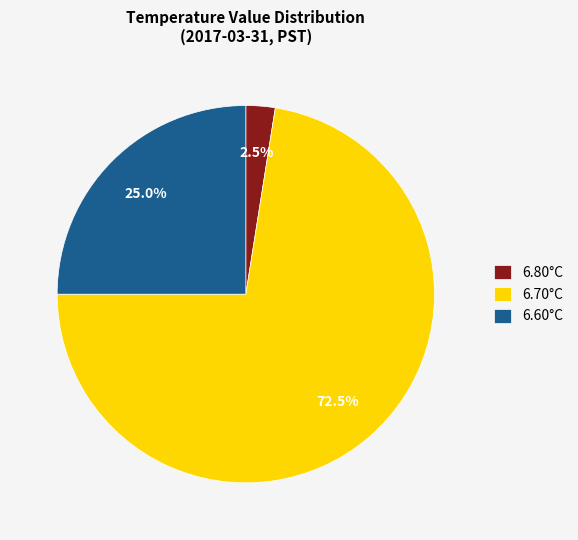

What is the largest slice in the pie chart?

6.70°C